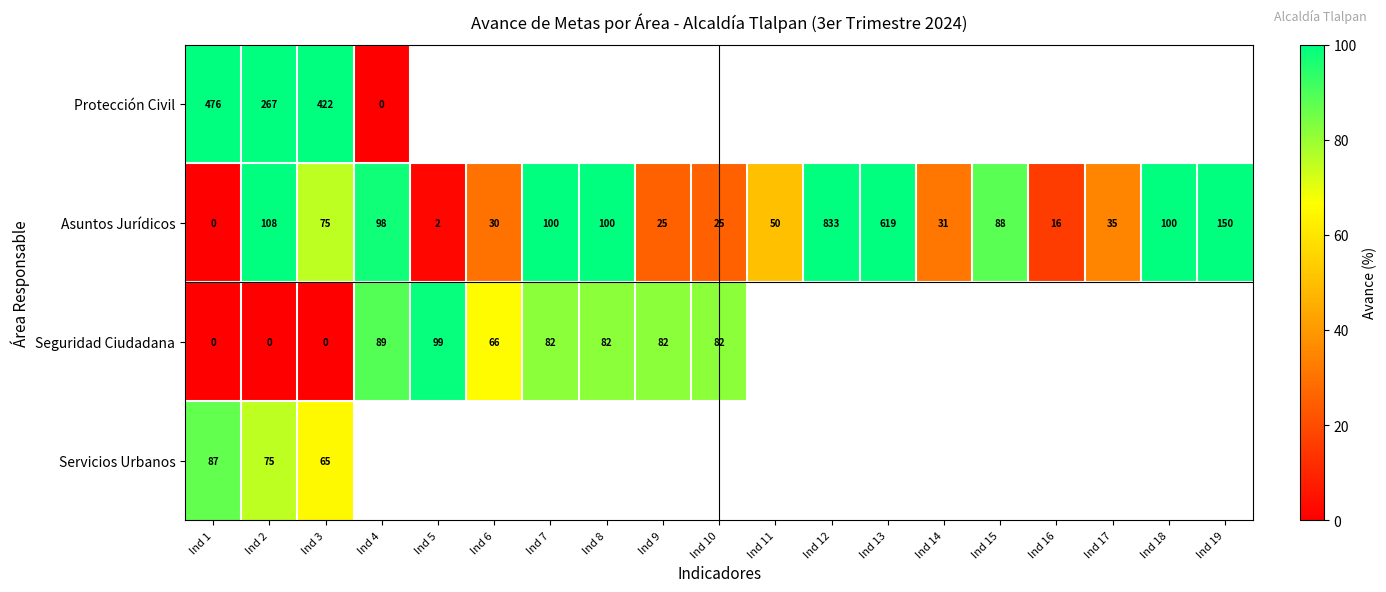

Which category has the lowest value in the Asuntos Jurídicos series?

Ind 1